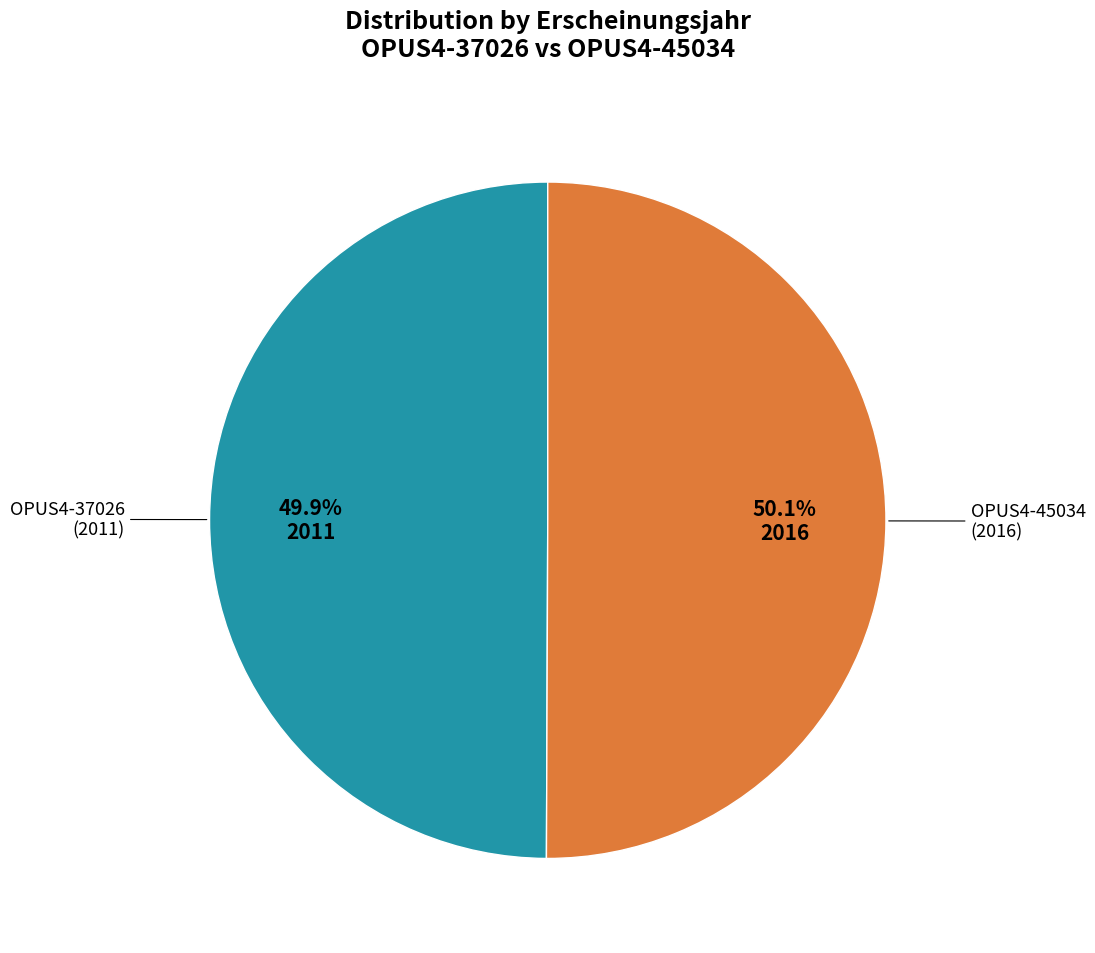

Is there a majority slice in this chart?

Yes